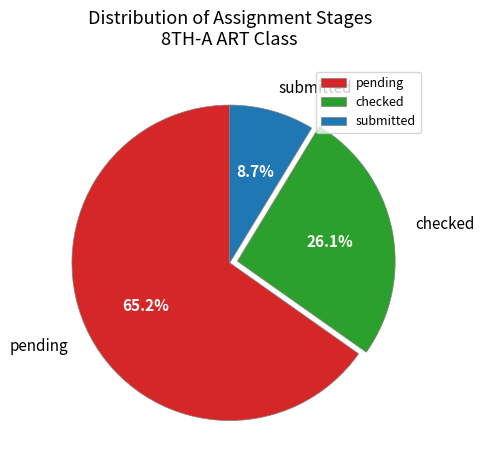

What is the largest slice in the pie chart?

pending